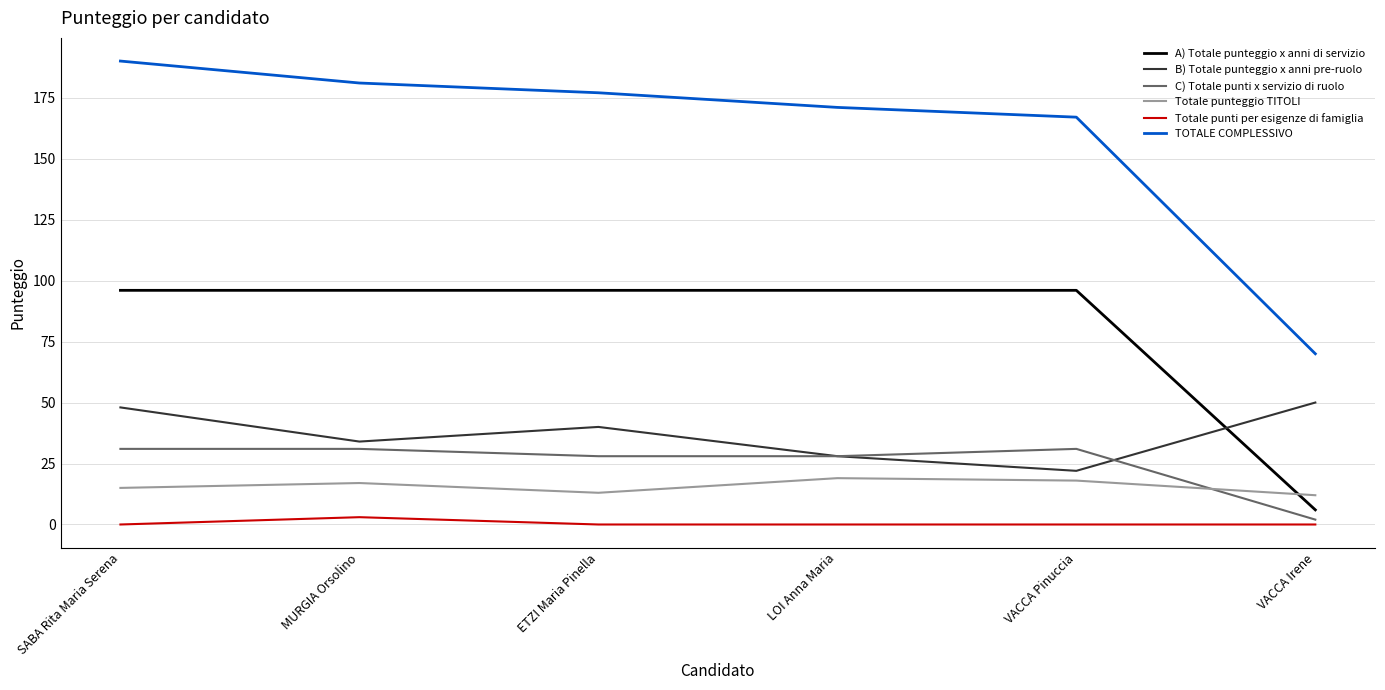

True or false: B) Totale punteggio x anni pre-ruolo and TOTALE COMPLESSIVO intersect in this chart.

False